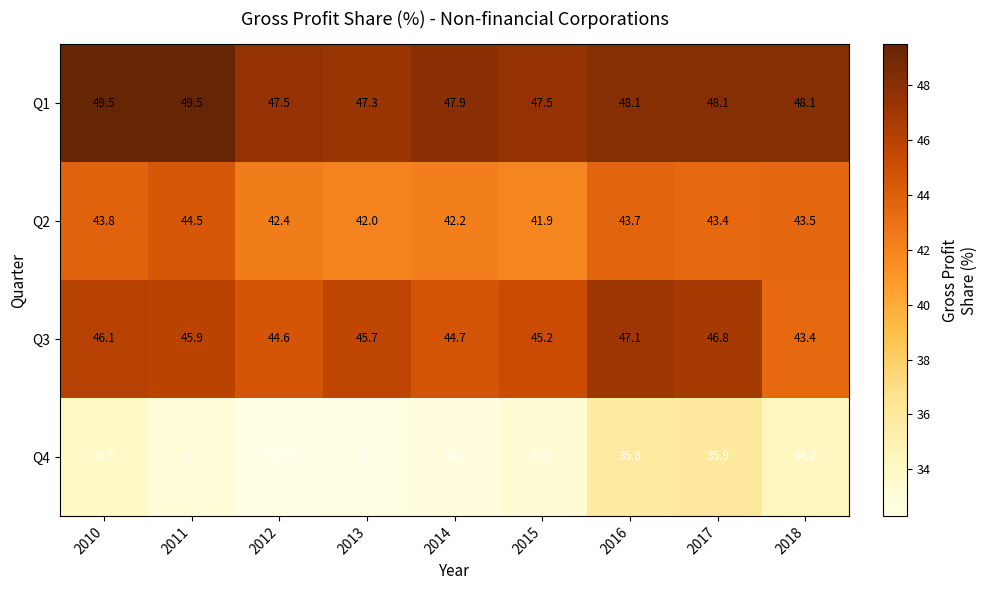

Which series has the widest spread of values?

Q3